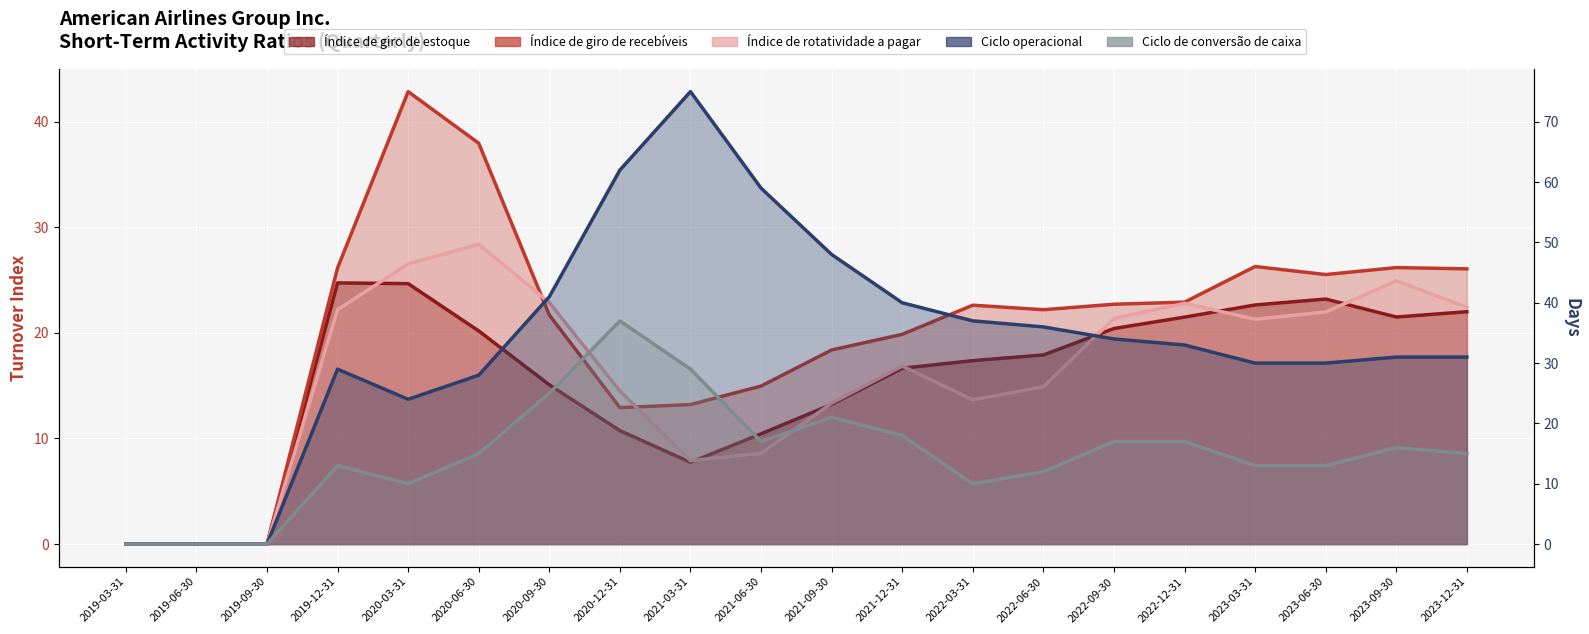

What is the highest value of the Ciclo de conversão de caixa series?

37.0